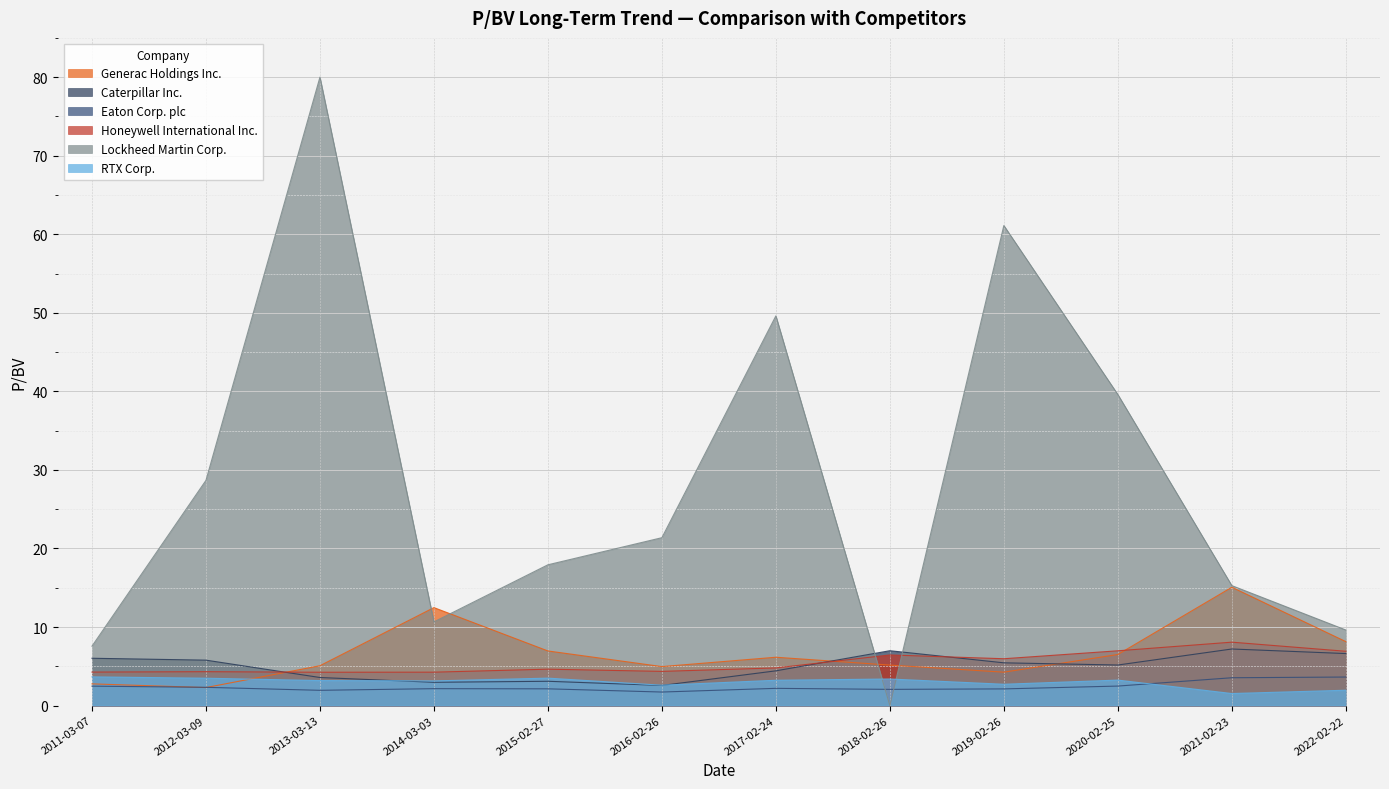

What is the maximum value shown in the chart?

80.0